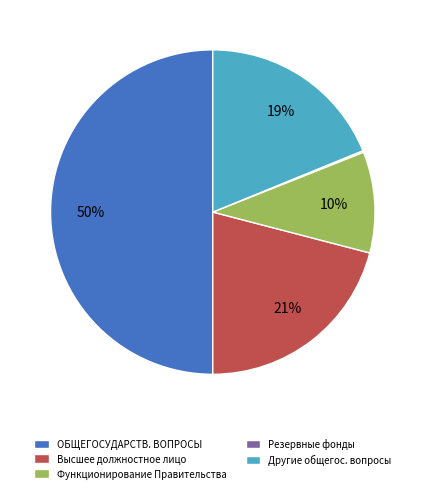

What is the largest slice in the pie chart?

ОБЩЕГОСУДАРСТВ. ВОПРОСЫ